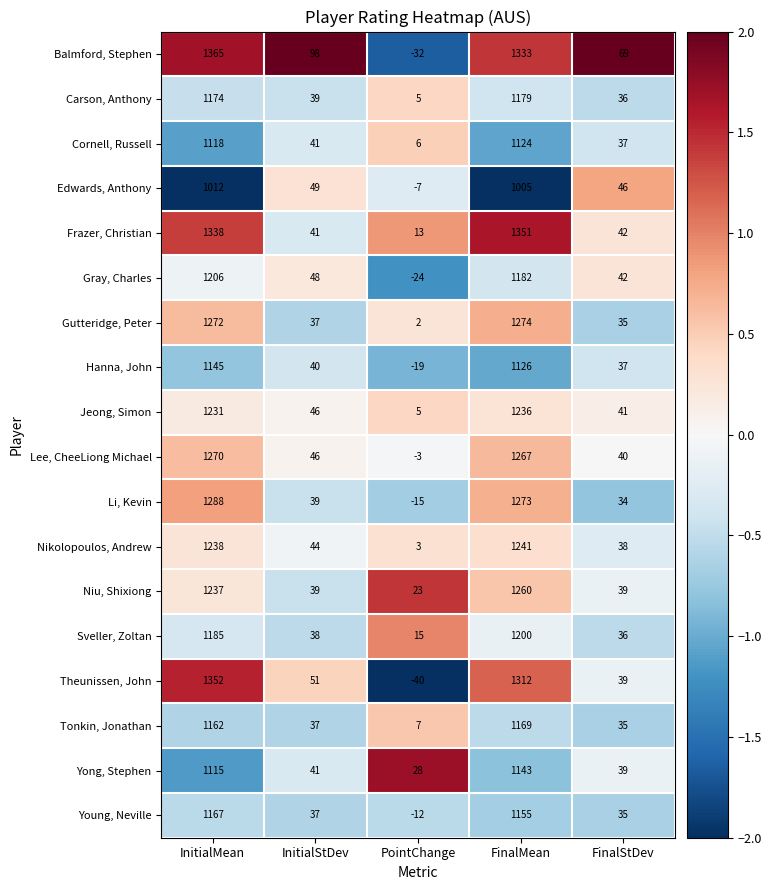

What is the difference between the second highest and second lowest values in the Yong, Stephen series?

1076